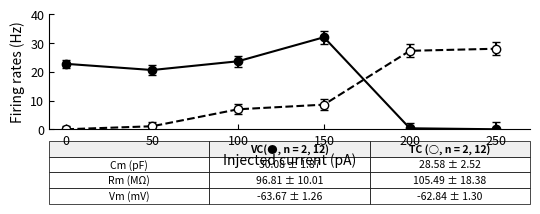

At which category is the sum across all series the highest?

150